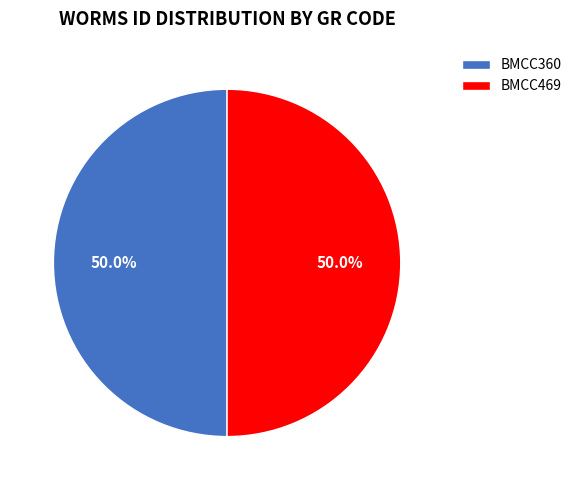

Combined, do BMCC469 and BMCC360 account for over 50%?

Yes